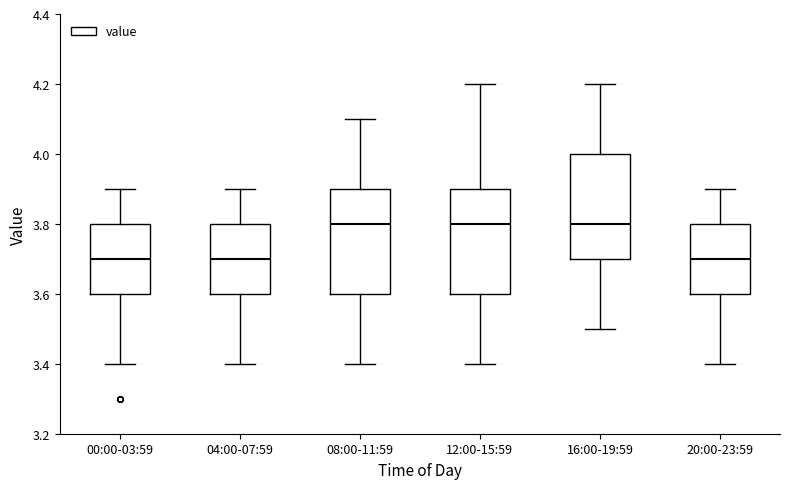

Reading left to right, transcribe this box plot: for each box, give where its median line is, the range the box spans, and where its two whiskers end, as read against the y-axis. The values are not printed on the chart, so give them approximately, as read against the axis.

00:00-03:59: median 3.7, box 3.6 to 3.8, whiskers 3.4 to 3.9
04:00-07:59: median 3.7, box 3.6 to 3.8, whiskers 3.4 to 3.9
08:00-11:59: median 3.8, box 3.6 to 3.9, whiskers 3.4 to 4.1
12:00-15:59: median 3.8, box 3.6 to 3.9, whiskers 3.4 to 4.2
16:00-19:59: median 3.8, box 3.7 to 4.0, whiskers 3.5 to 4.2
20:00-23:59: median 3.7, box 3.6 to 3.8, whiskers 3.4 to 3.9